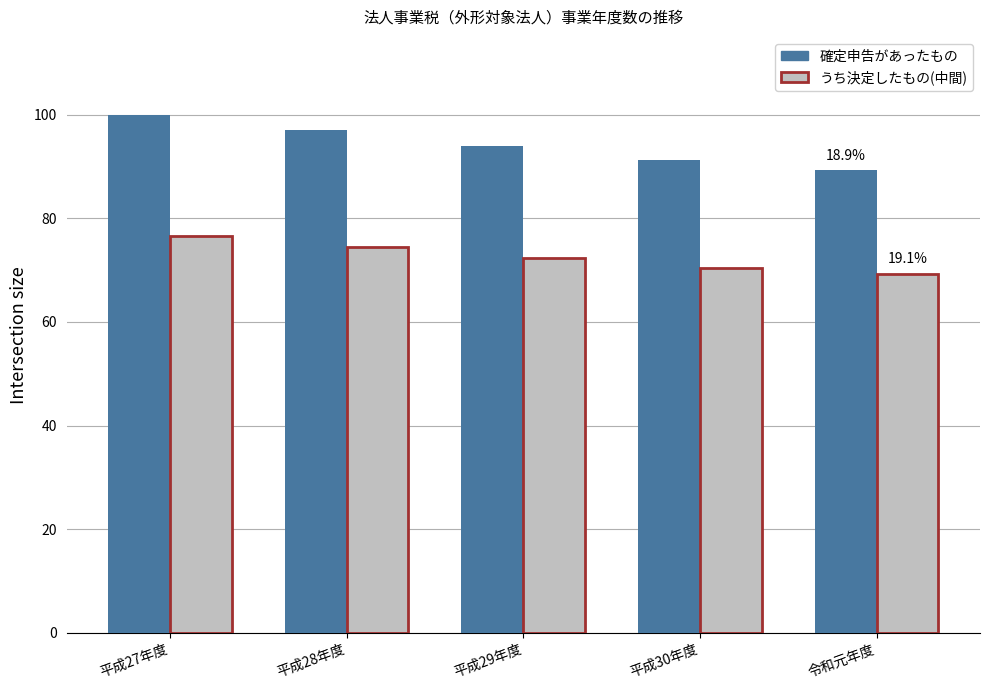

What is the average value of the うち決定したもの(中間) series?

72.6